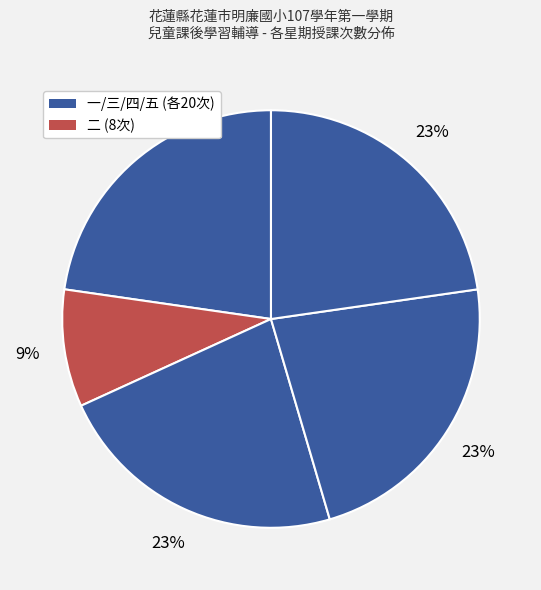

How many segments does this pie chart have?

5